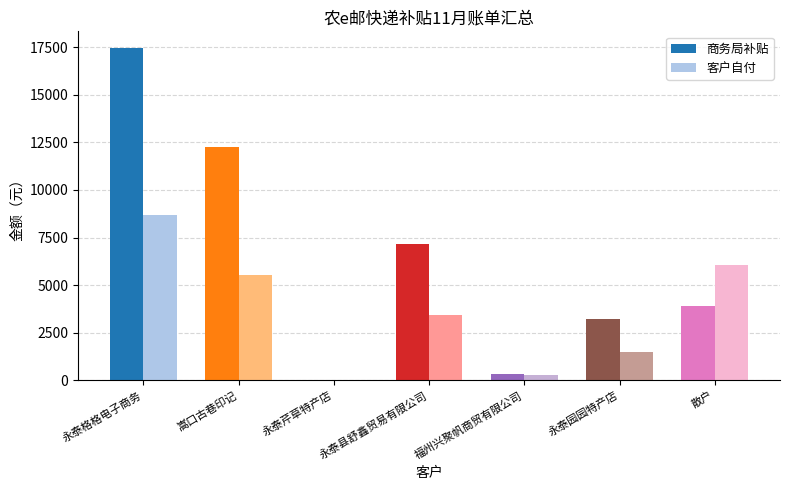

What are all the series names shown in the legend?

商务局补贴, 客户自付